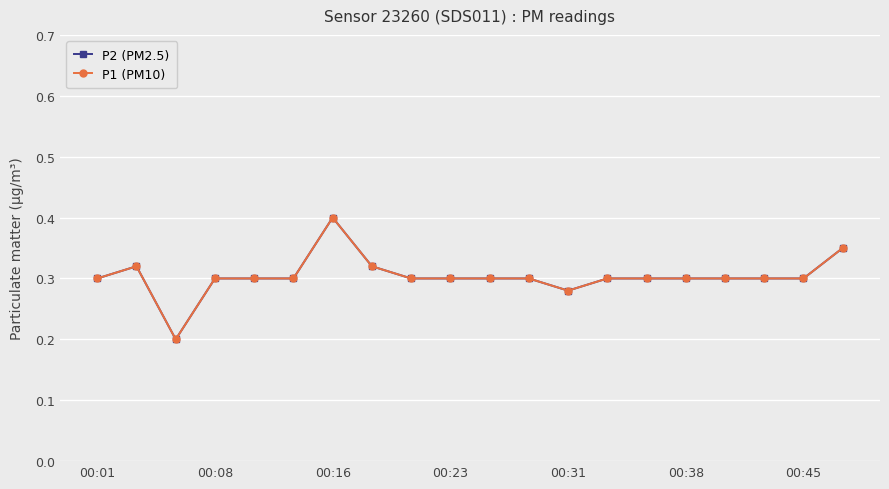

Reading right to left, what are all the values shown in this chart?

P2 (PM2.5): 0.3	0.3	0.3	0.3	0.3	0.3	0.3	0.3	0.3	0.3	0.3	0.3	0.3	0.4	0.3	0.3	0.3	0.2	0.3	0.3
P1 (PM10): 0.3	0.3	0.3	0.3	0.3	0.3	0.3	0.3	0.3	0.3	0.3	0.3	0.3	0.4	0.3	0.3	0.3	0.2	0.3	0.3